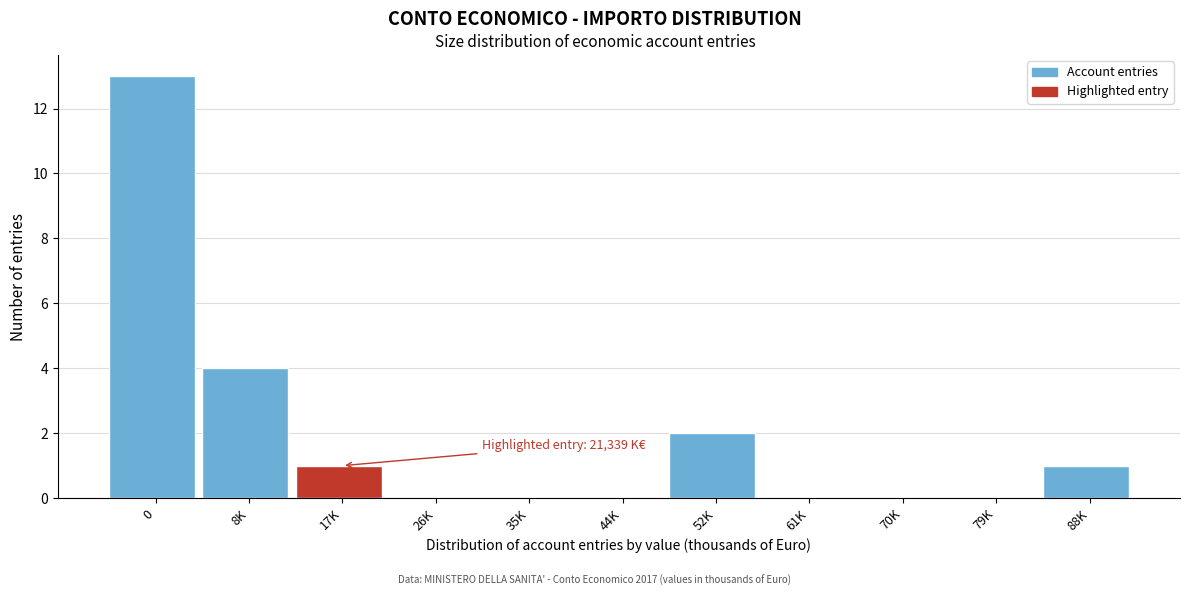

Reading right to left, list all the values displayed in this chart.

88K=1	79K=0	70K=0	61K=0	52K=2	44K=0	35K=0	26K=0	17K=1	8K=4	0=13